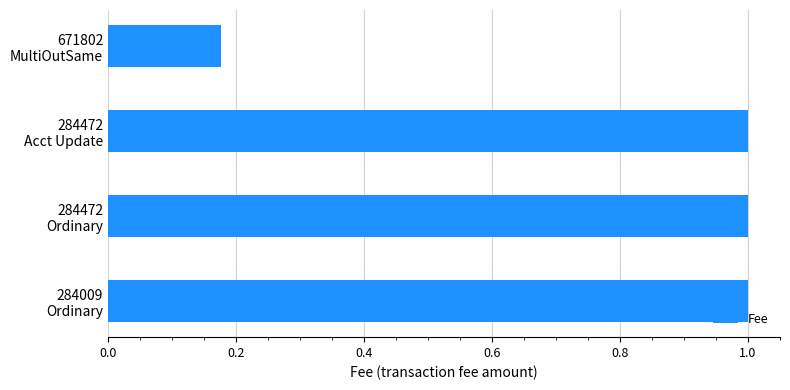

What is the greatest value displayed?

1.0